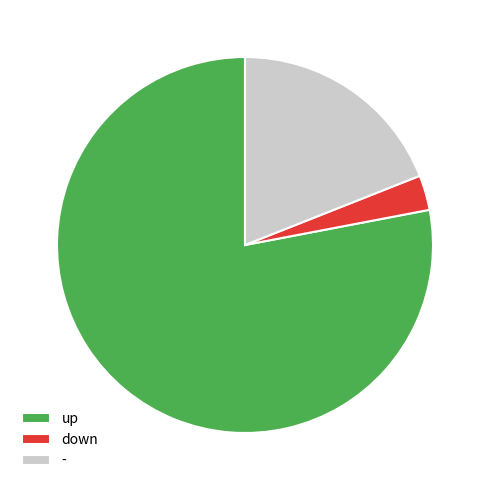

Which slice is the largest?

up